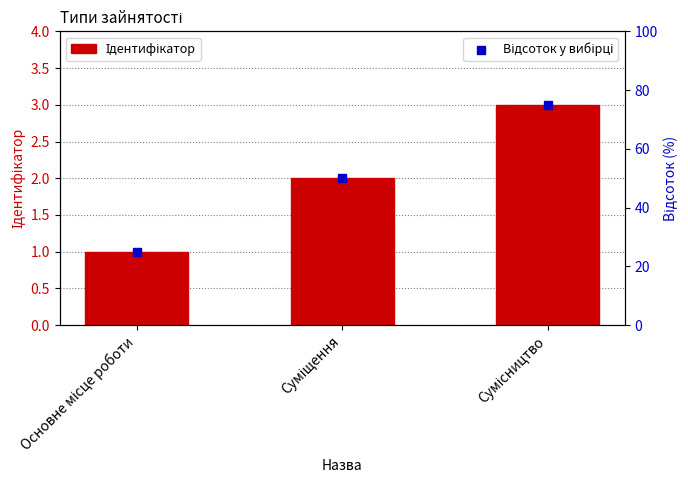

Which series contains the lowest Y value?

Ідентифікатор